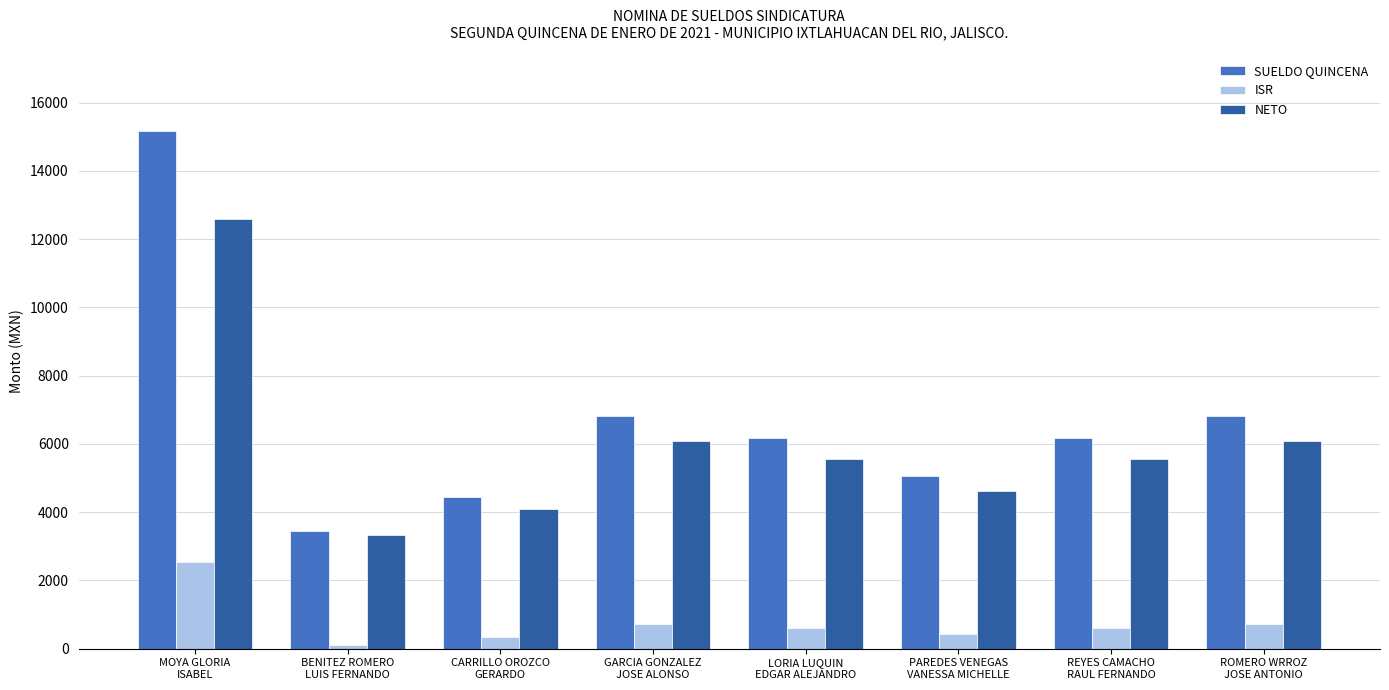

What is the sum of all NETO values?

47923.4